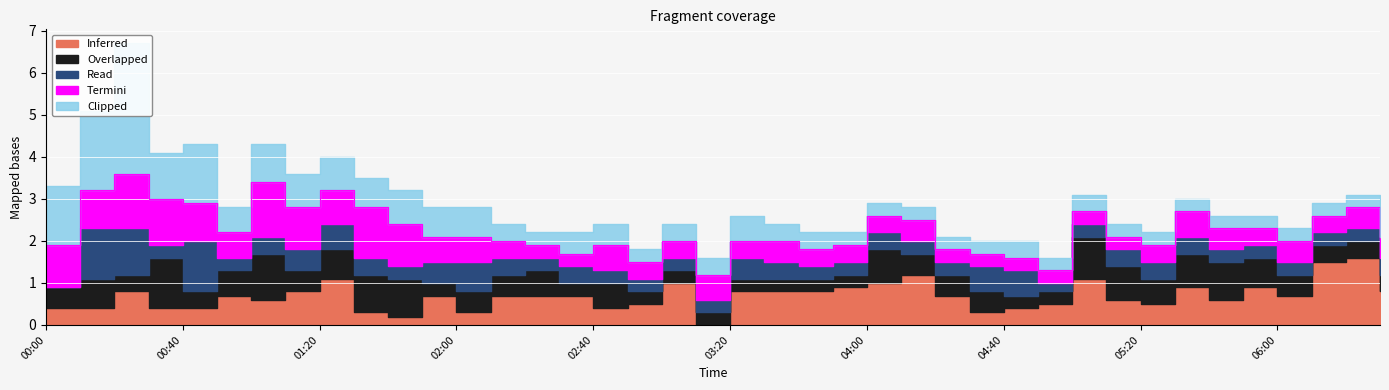

True or false: Termini and Overlapped cross at least once.

True